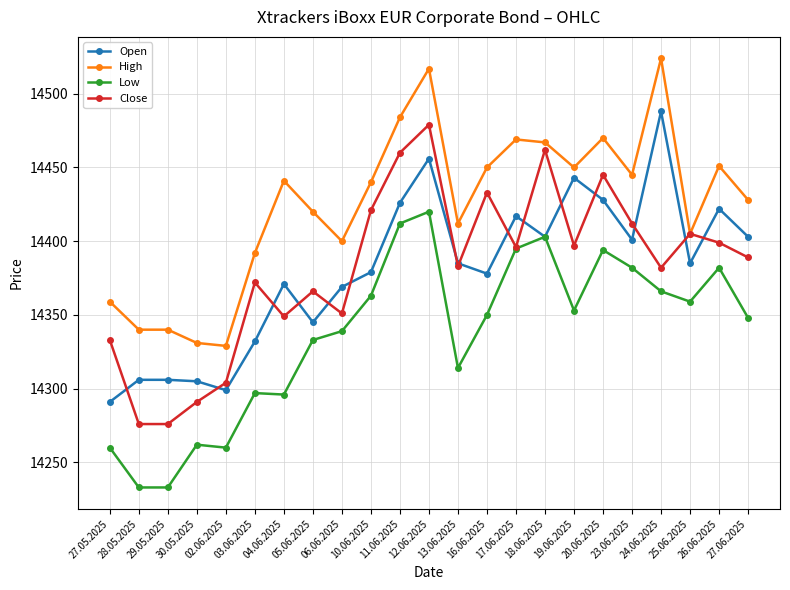

What is the sum of the Low values at 02.06.2025 and 27.05.2025?

28520